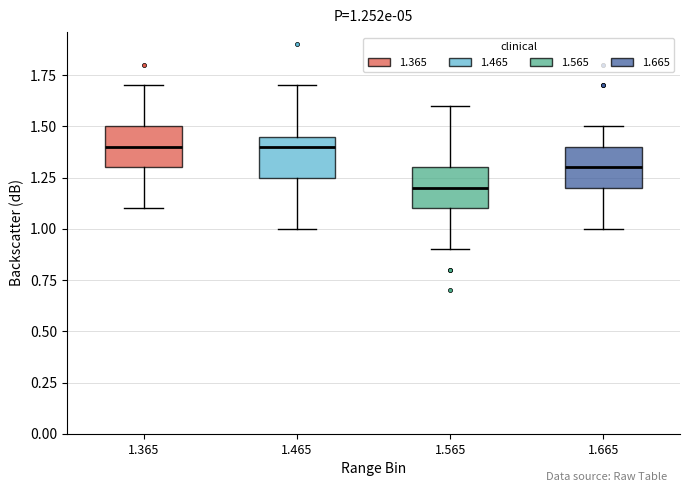

Which box has the lowest median line?

1.565